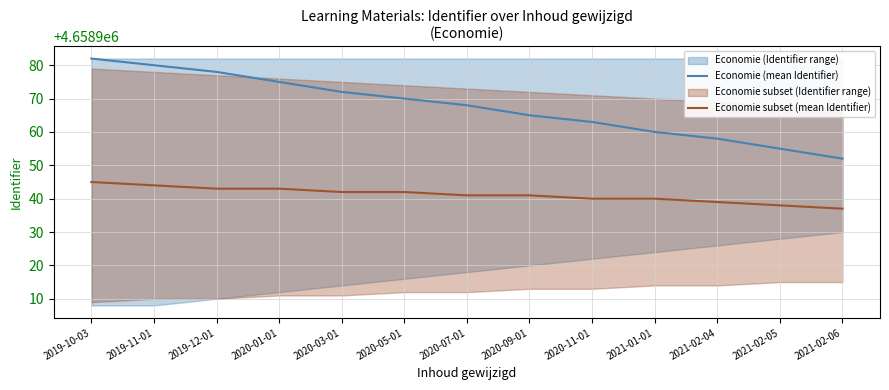

True or false: Economie (mean Identifier) has more than 2 points higher than both neighbors.

False